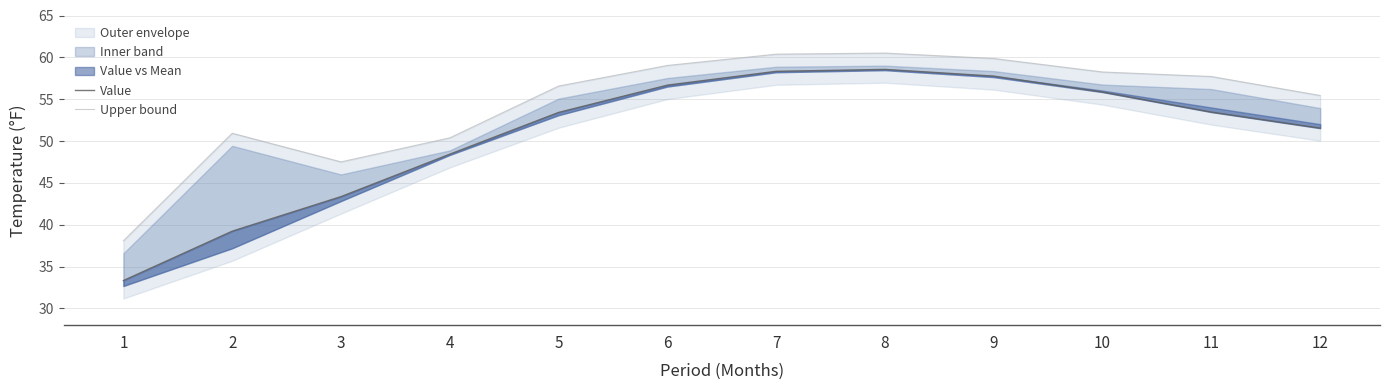

What is the value of the Value point at the 4th from the left?

48.4